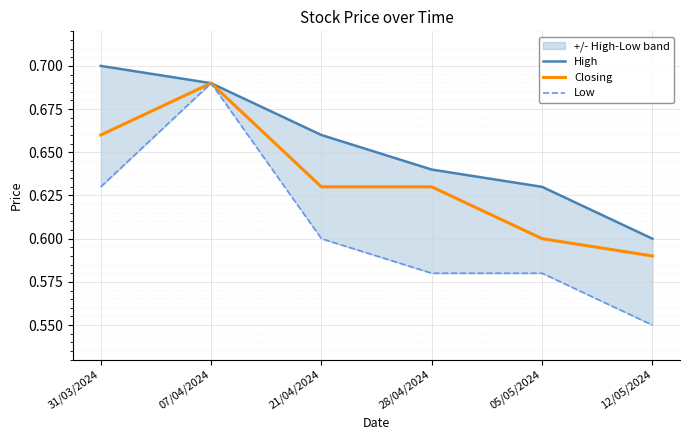

Is it true that Closing equals 0.6 at 05/05/2024?

True